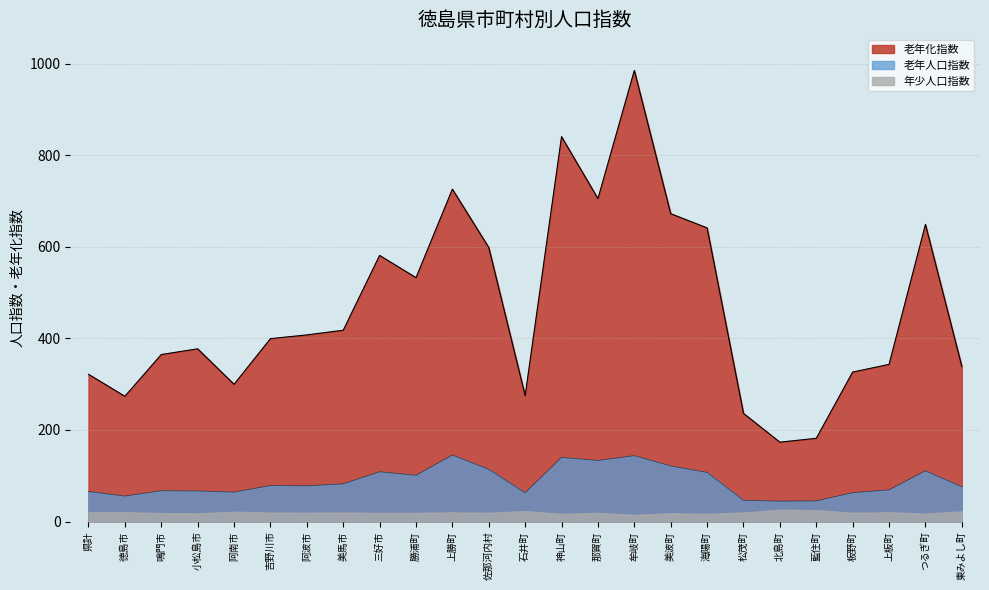

Where is 老年人口指数 nearest to the value 94?

勝浦町